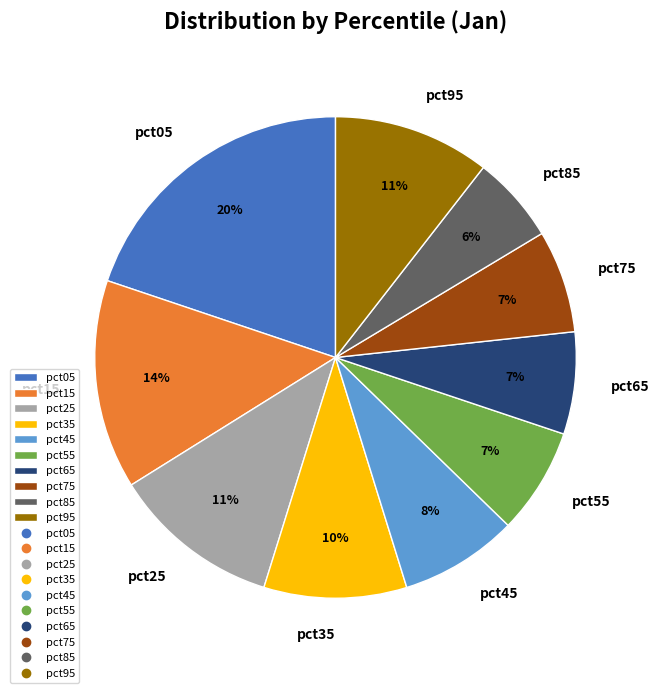

To the nearest percent, what is the combined percentage of pct75 and pct65?

14%